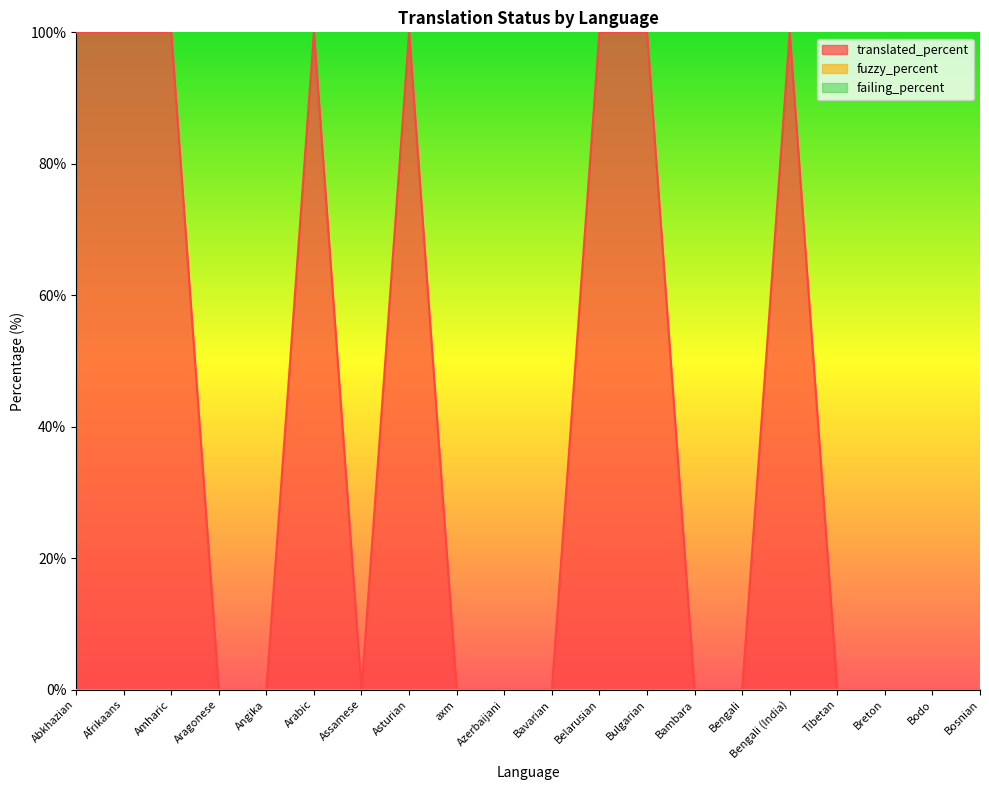

What is the label of the 7th point from the left?

Assamese